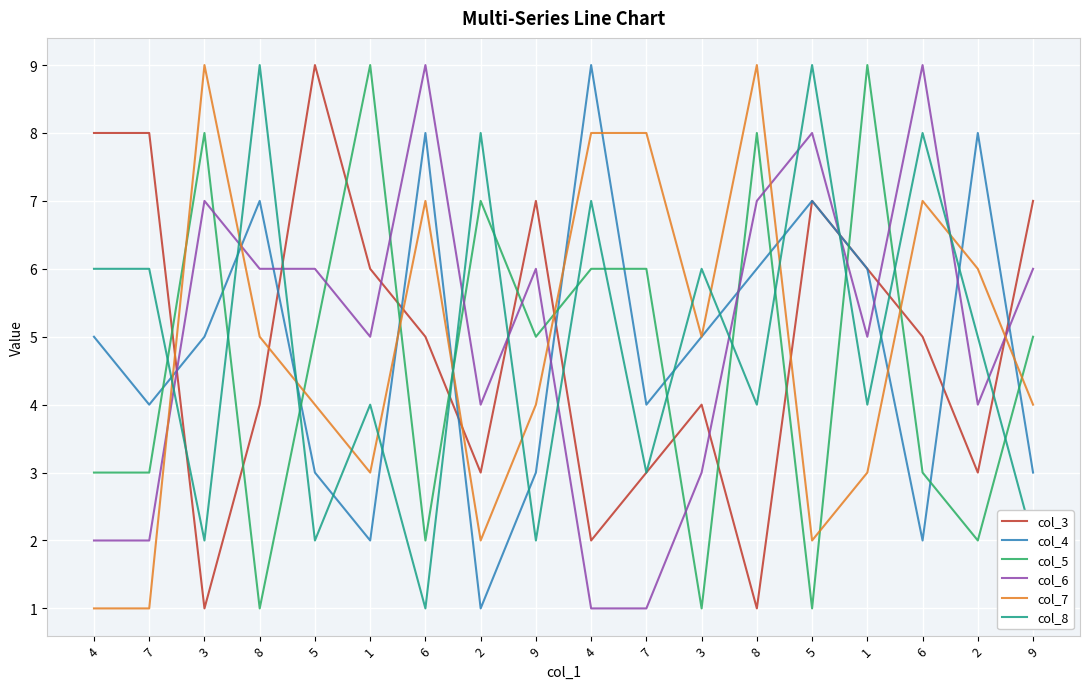

What is the difference between the col_3 values at 7 and 4?

5